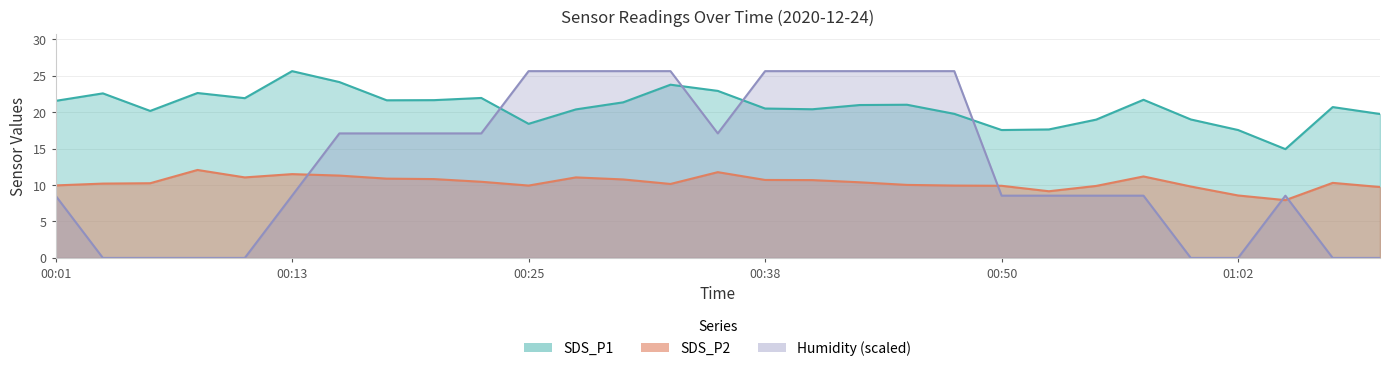

Rank the series at 00:47 from lowest to highest value.

SDS_P2, SDS_P1, Humidity